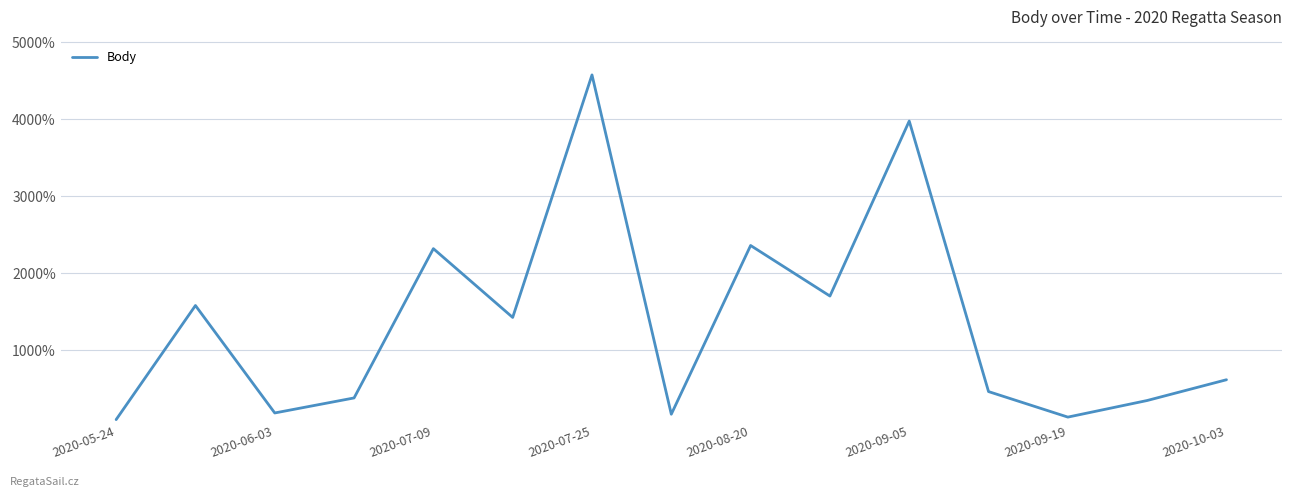

What is the minimum value shown in the chart?

100.0